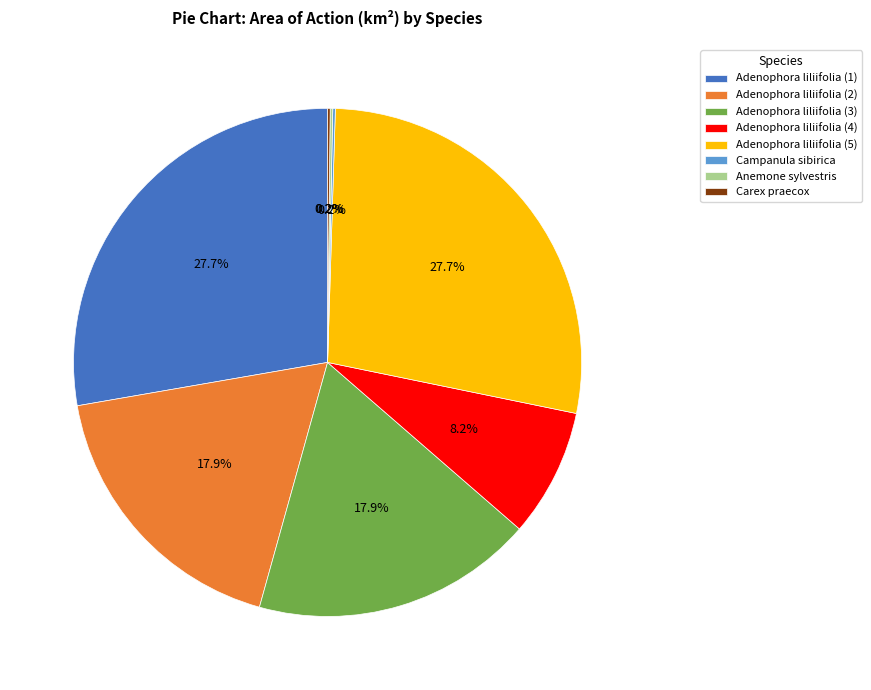

What portion of the pie excludes Adenophora liliifolia (2)?

82.1%